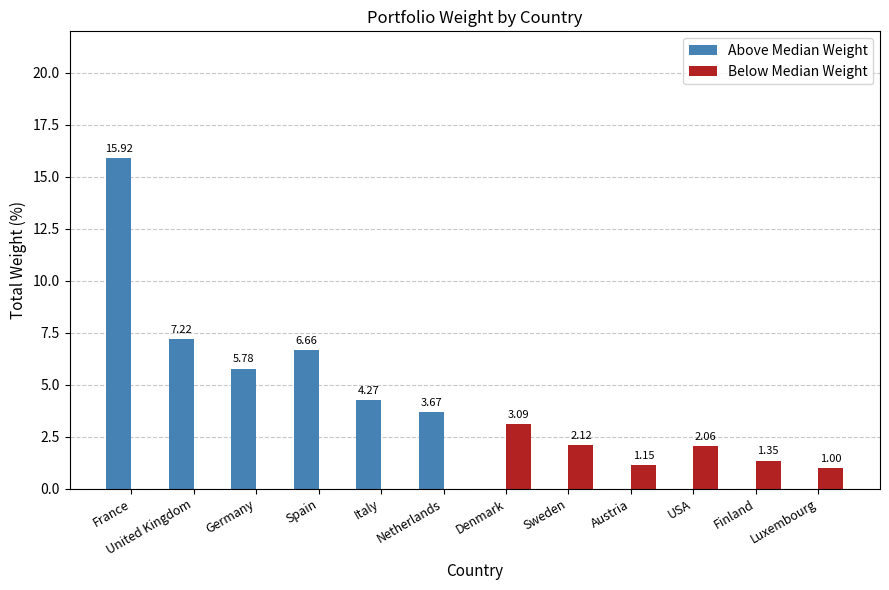

What is the sum of all Above Median Weight values?

43.5